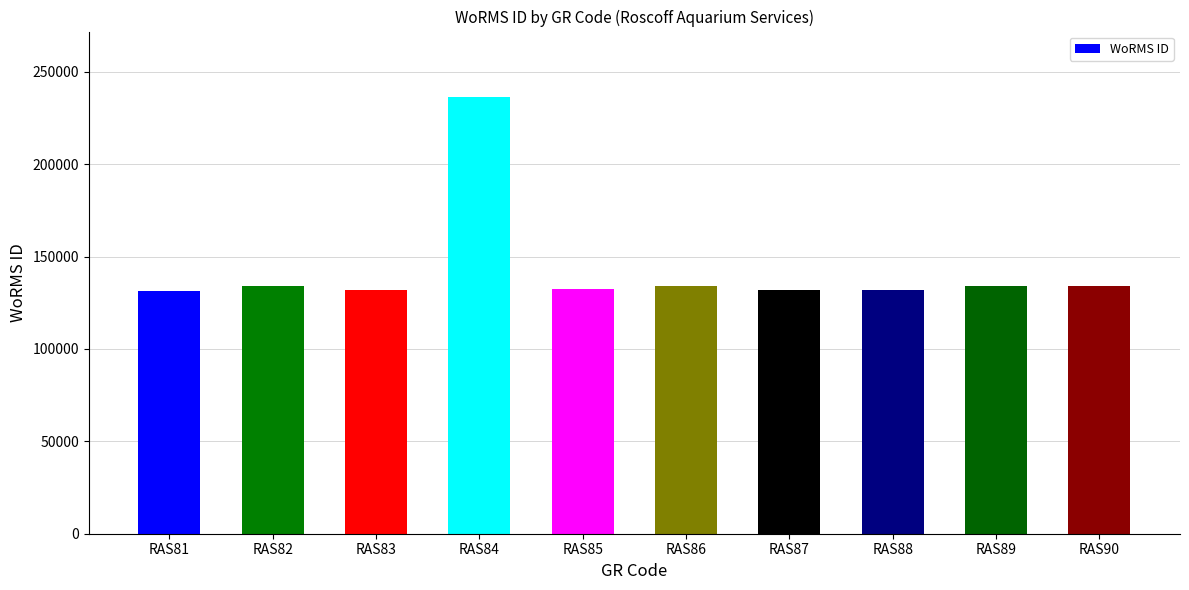

What is the maximum value shown in the chart?

236331